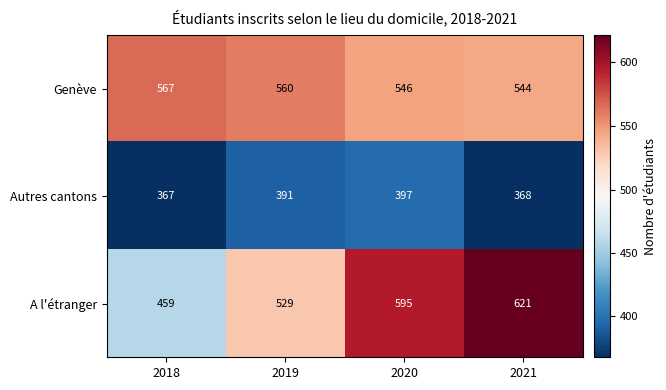

What is the total value across all series at 2019?

1480